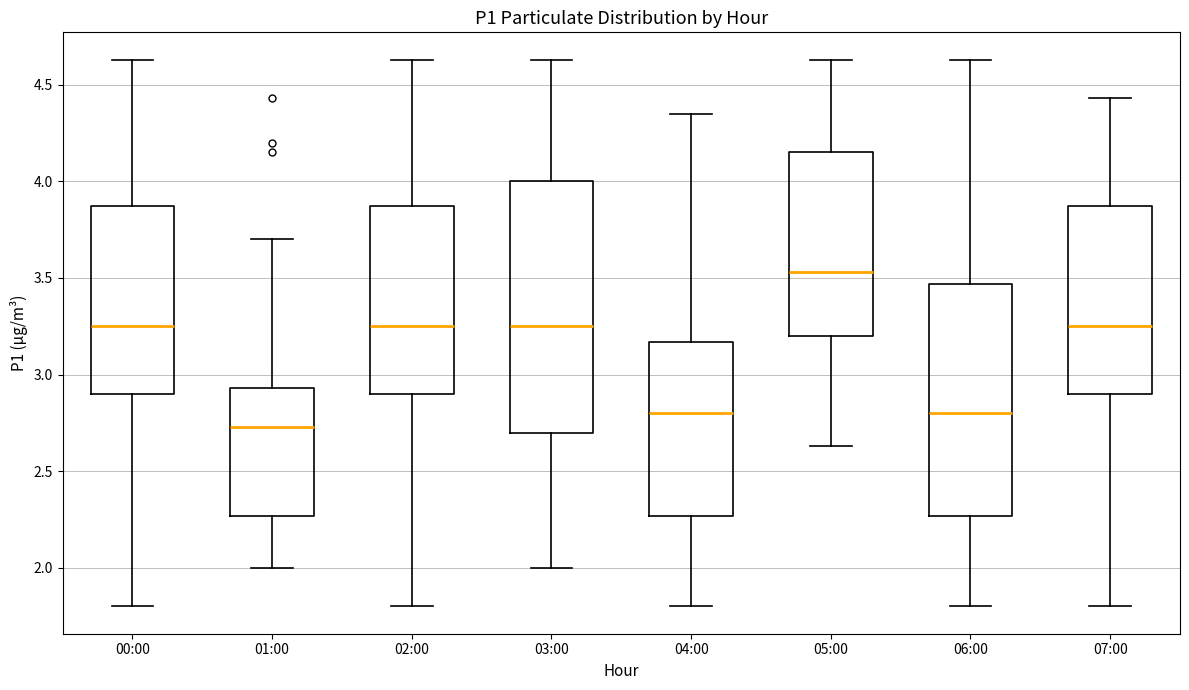

Reading left to right, read every box against the y-axis: the position of its median line, the range the box covers, and the ends of its whiskers. The values are not printed on the chart, so give them approximately, as read against the axis.

00:00: median 3.25, box 2.90 to 3.85, whiskers 1.80 to 4.65
01:00: median 2.75, box 2.25 to 2.95, whiskers 2.00 to 3.70
02:00: median 3.25, box 2.90 to 3.85, whiskers 1.80 to 4.65
03:00: median 3.25, box 2.70 to 4.00, whiskers 2.00 to 4.65
04:00: median 2.80, box 2.25 to 3.15, whiskers 1.80 to 4.35
05:00: median 3.55, box 3.20 to 4.15, whiskers 2.65 to 4.65
06:00: median 2.80, box 2.25 to 3.45, whiskers 1.80 to 4.65
07:00: median 3.25, box 2.90 to 3.85, whiskers 1.80 to 4.45